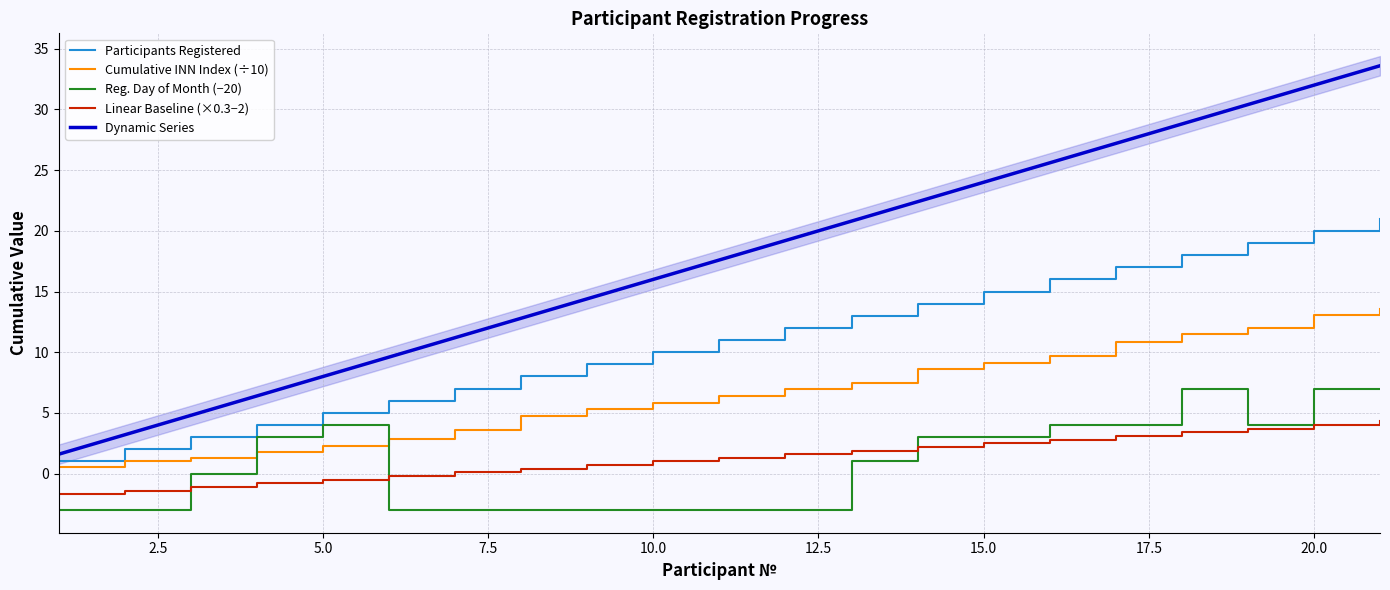

What is the difference between the second highest and minimum values in the Cumulative INN Index (÷10) series?

12.5